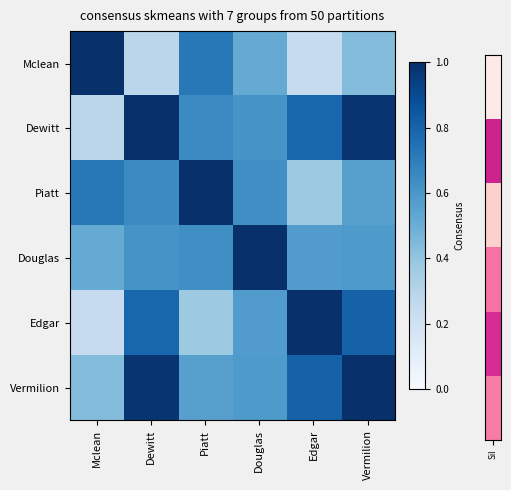

What is the smallest value displayed?

0.2